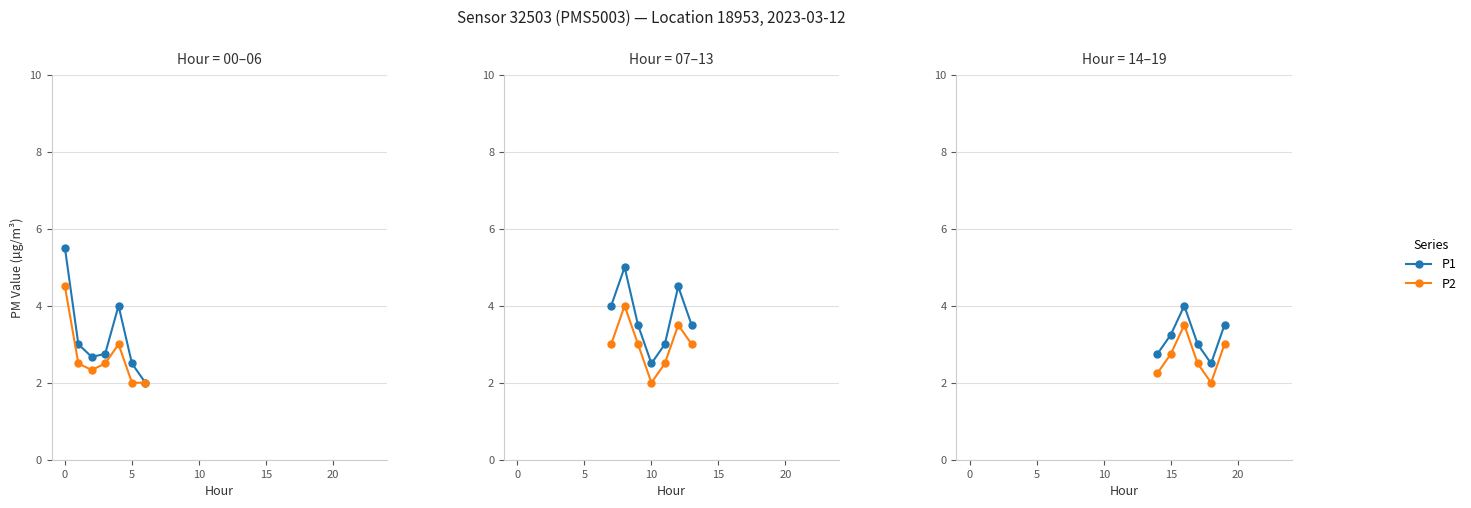

True or false: P2 and P1 intersect in this chart.

False